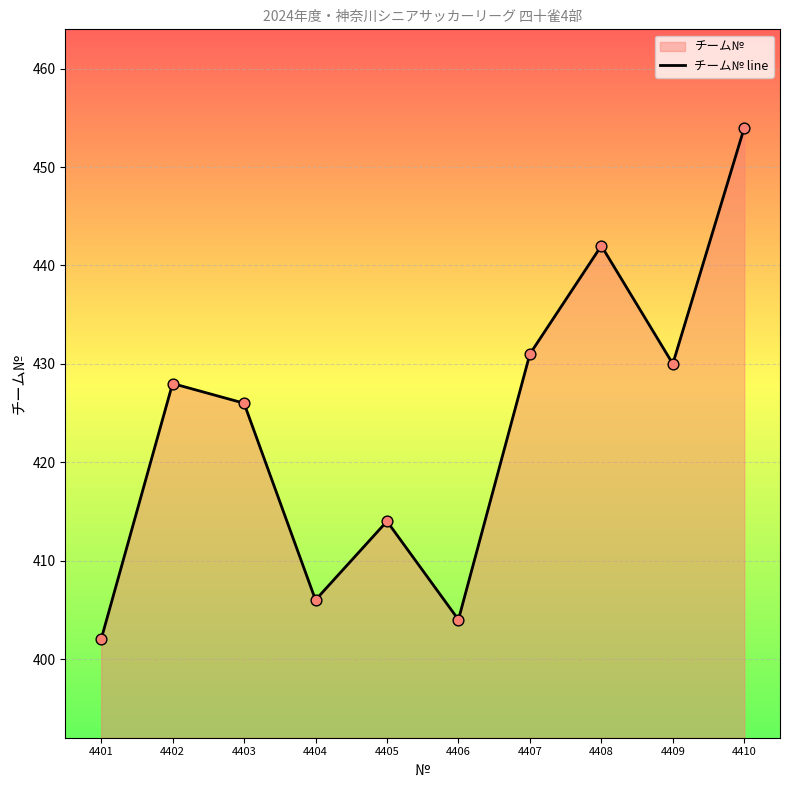

What is the change in value from 4404 to 4409?

+24